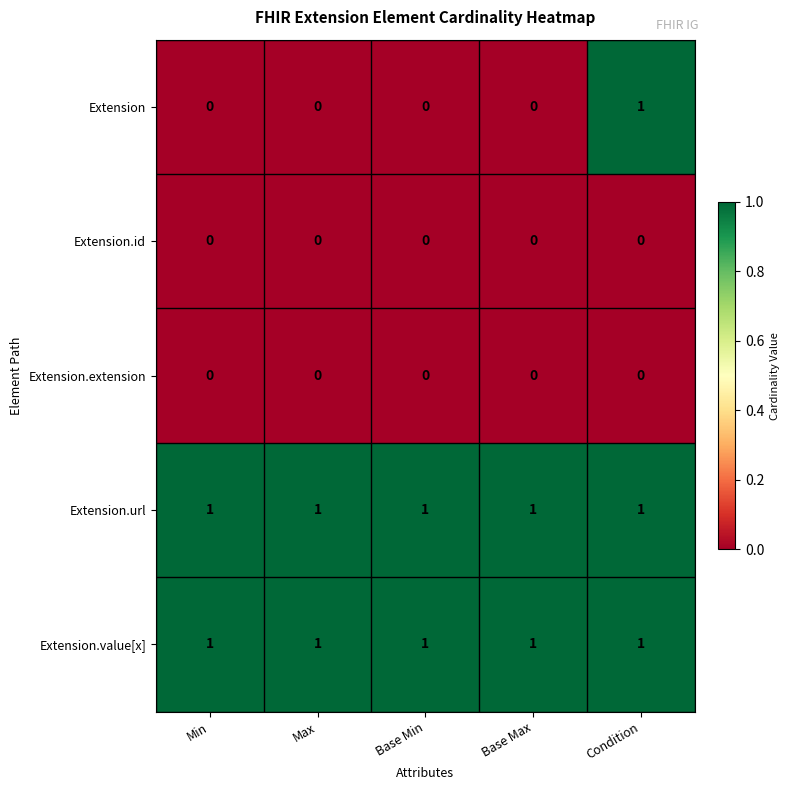

At how many categories does at least one series exceed 0?

5